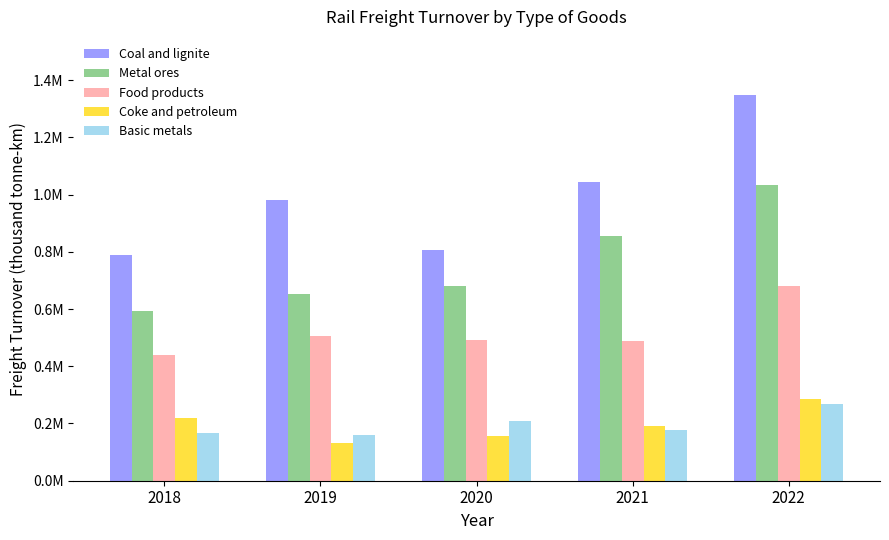

What is the difference between the second highest and second lowest values in the Coke and petroleum series?

60700.1